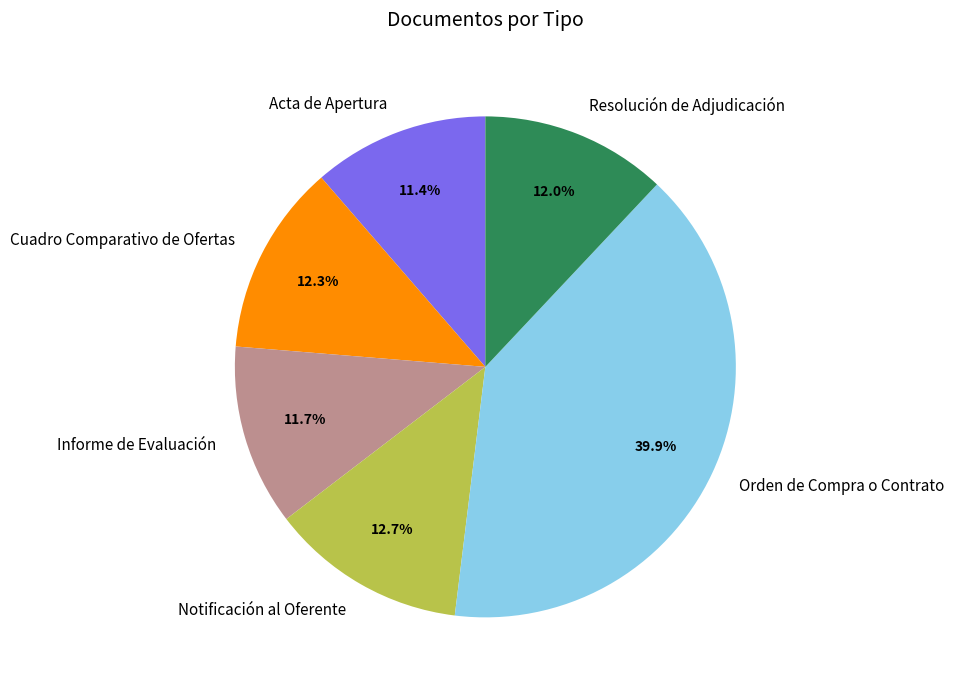

What is the ratio of the value at Resolución de Adjudicación to the value at Orden de Compra o Contrato?

0.3